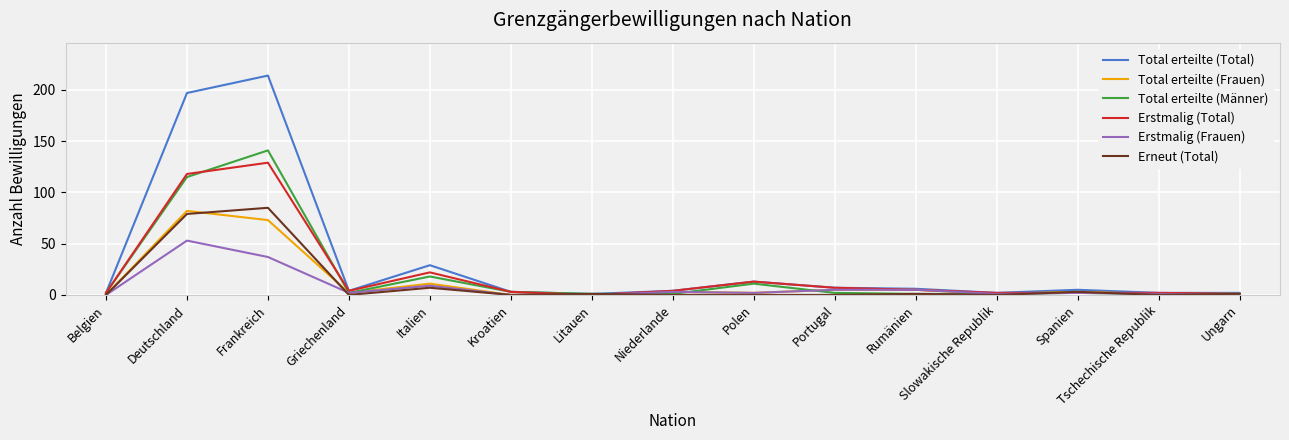

At which category is the sum across all series the highest?

Frankreich